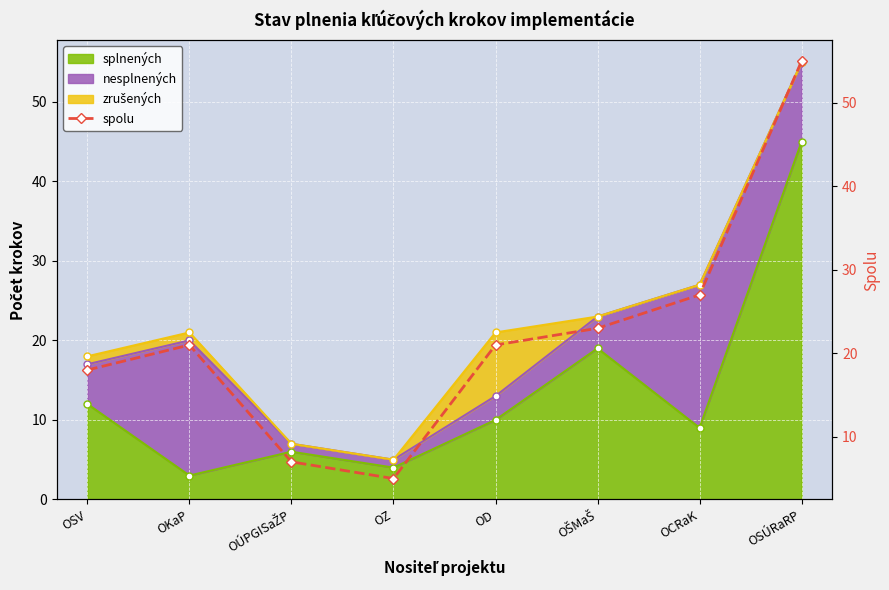

Is it true that the value at OD is 34?

False